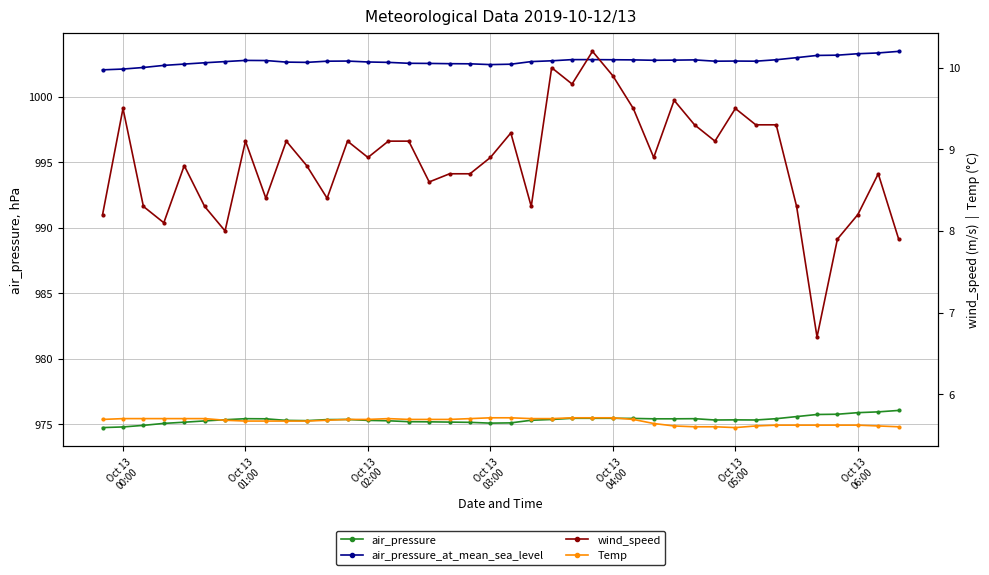

True or false: air_pressure has a value of 1626.4 at 11.

False